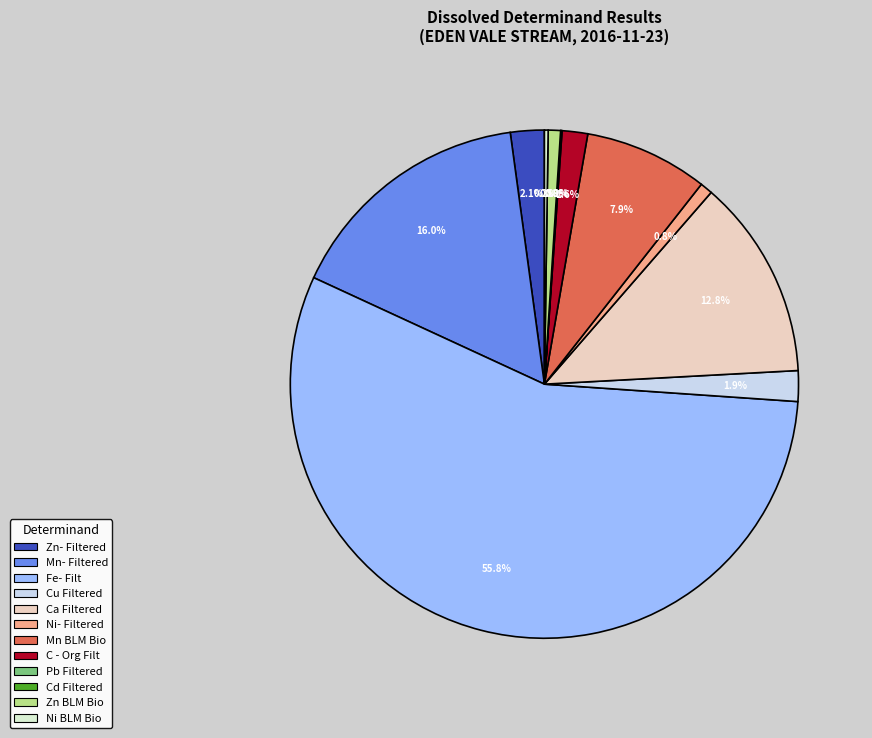

What percentage is the C - Org Filt slice, to the nearest percent?

2%